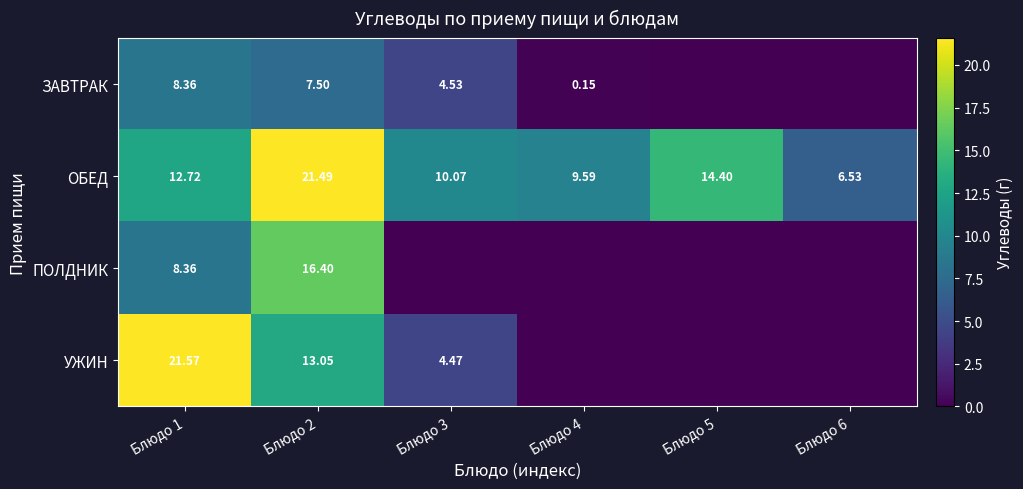

What is the approximate value of ОБЕД at Блюдо 6?

6.5